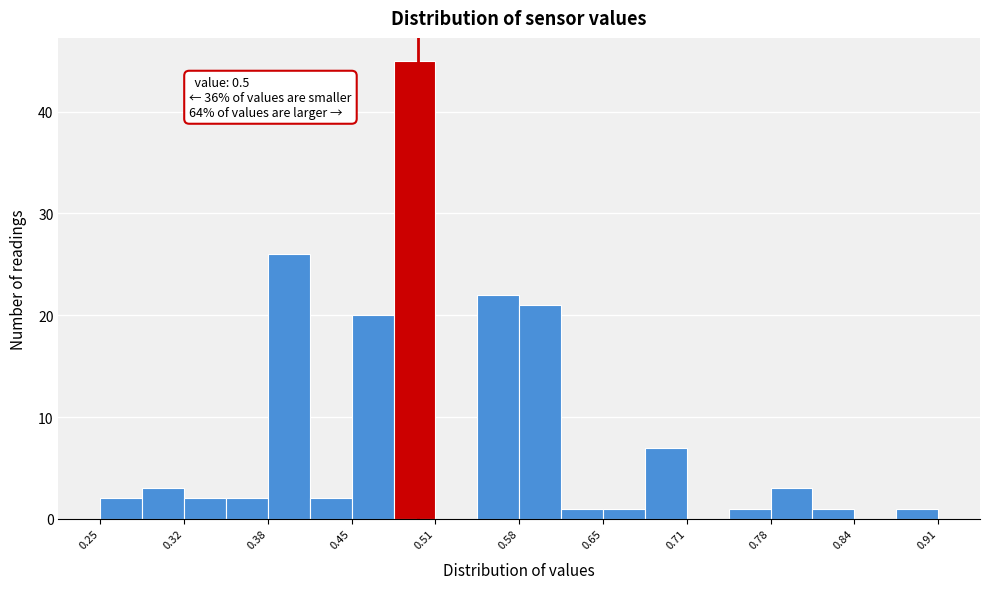

Read against the x-axis, roughly where is the centre of the tallest bar?

0.50